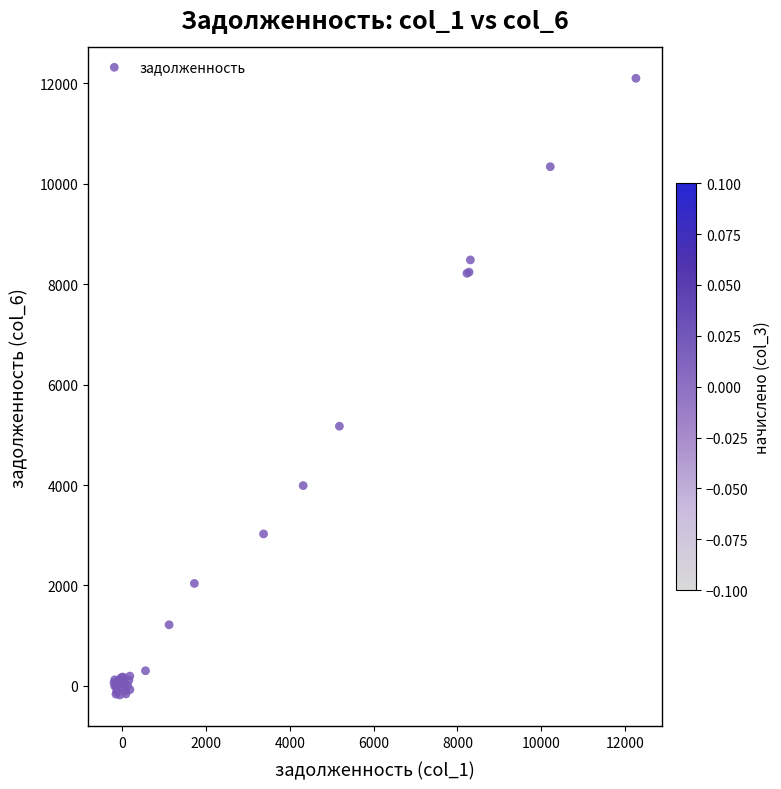

What Y value in the scatter plot is closest to 5959?

5171.4